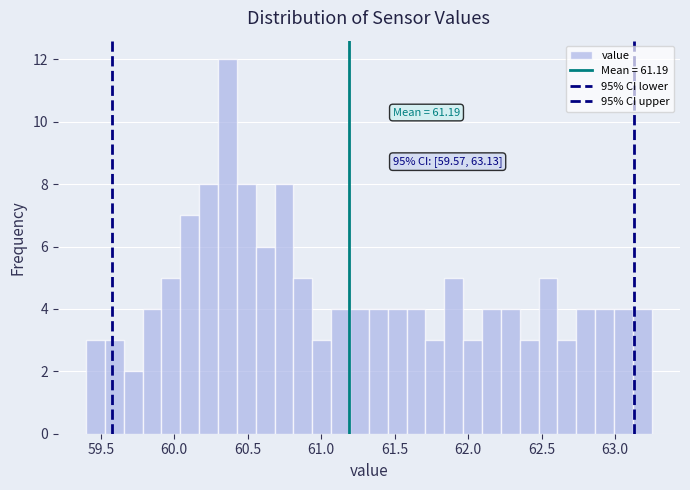

Read against the x-axis, roughly where is the centre of the tallest bar?

60.35